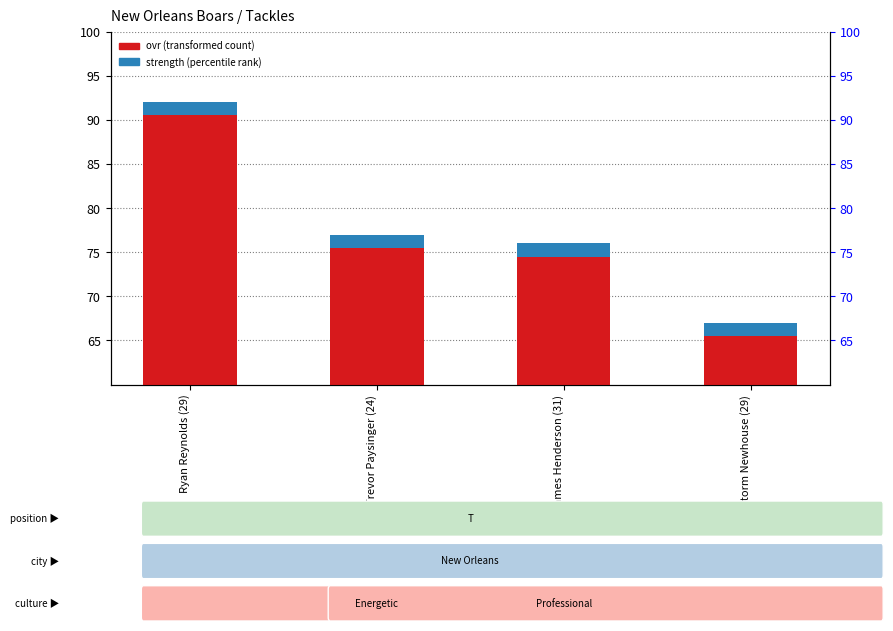

What is the value of the 2nd bar from the left?

77